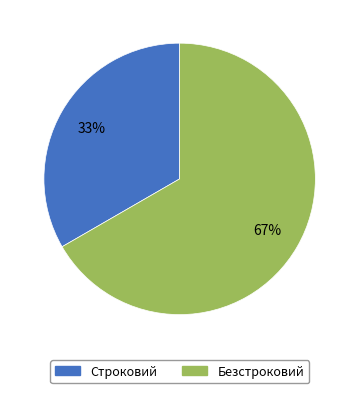

Approximately how many times larger is the value at Строковий compared to Безстроковий?

0.5